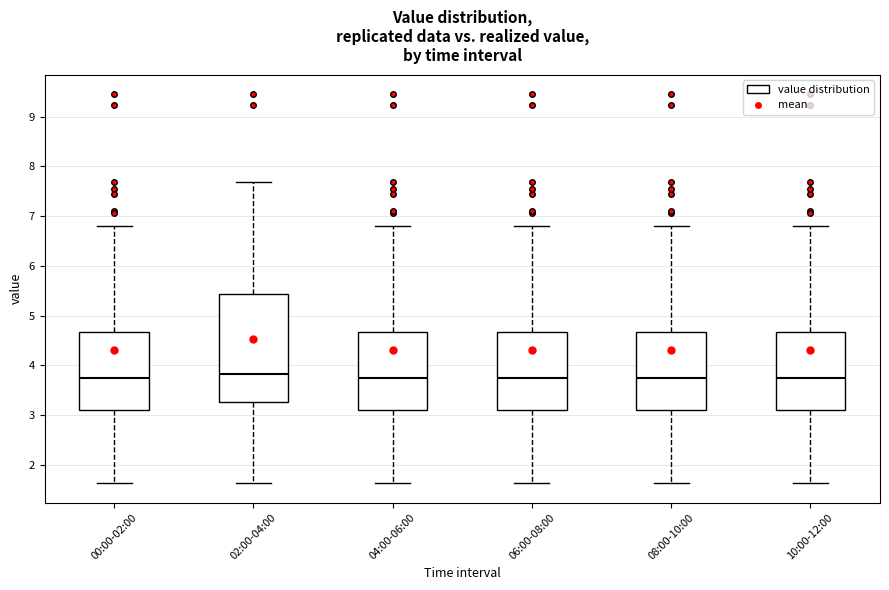

Which box is the tallest, from its lower edge to its upper edge?

02:00-04:00